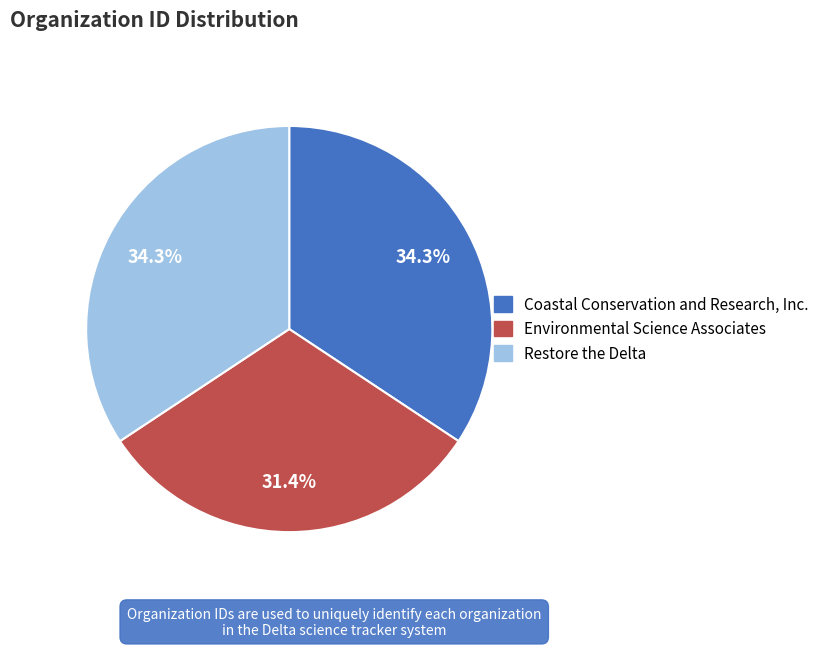

Count the number of slices in the pie.

3